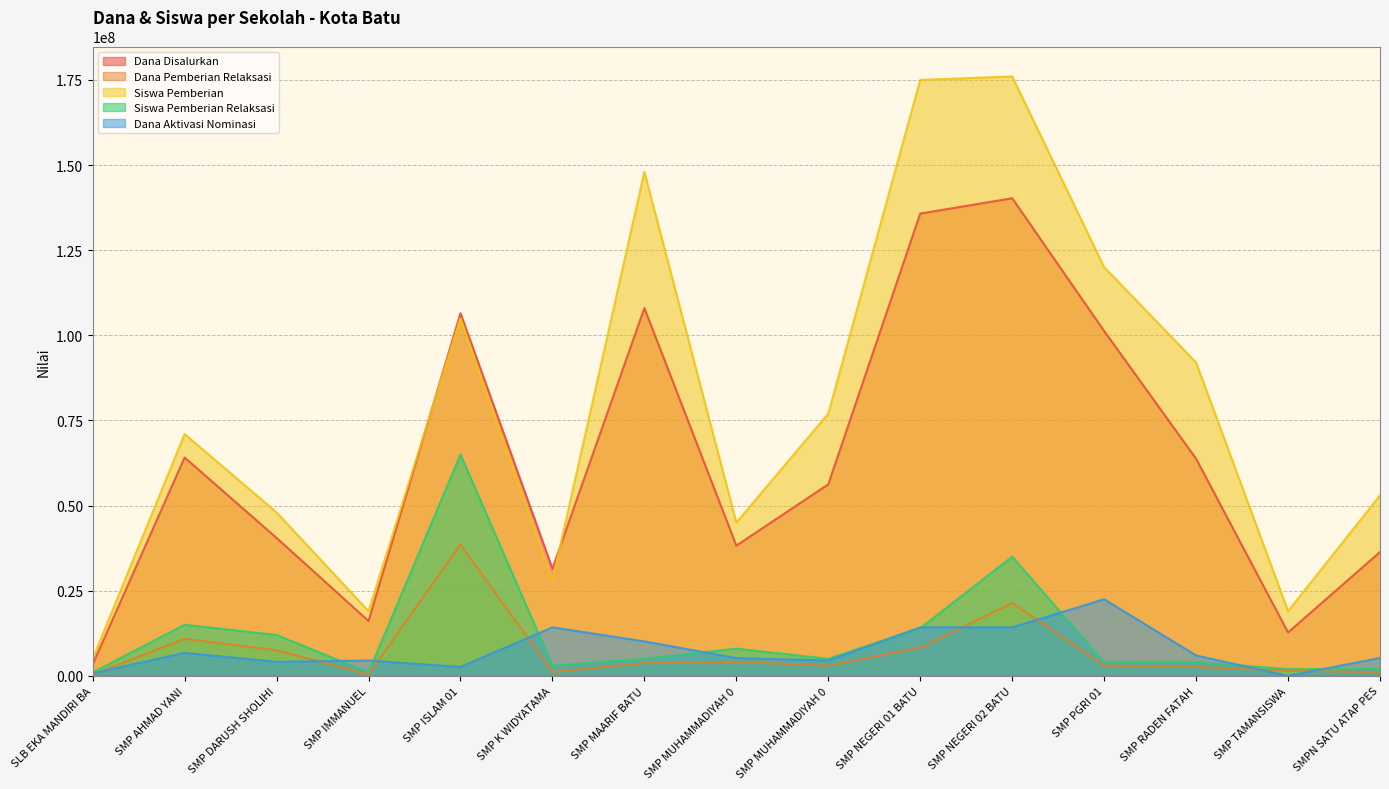

What is the maximum value for Dana Disalurkan?

140250000